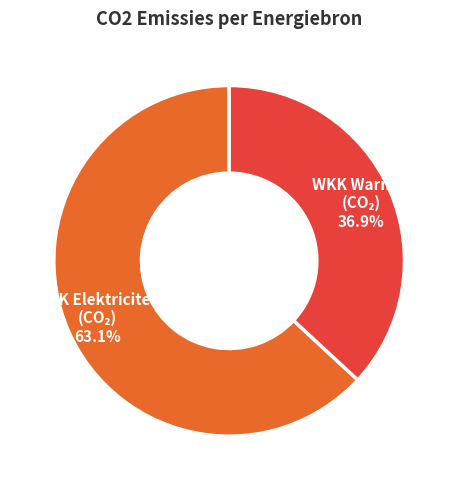

Does any single category account for the majority?

Yes